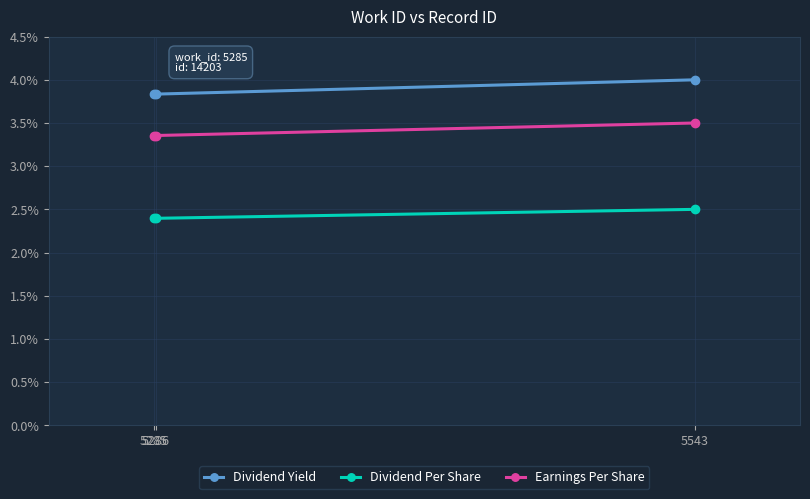

At which category is the sum across all series the highest?

5543